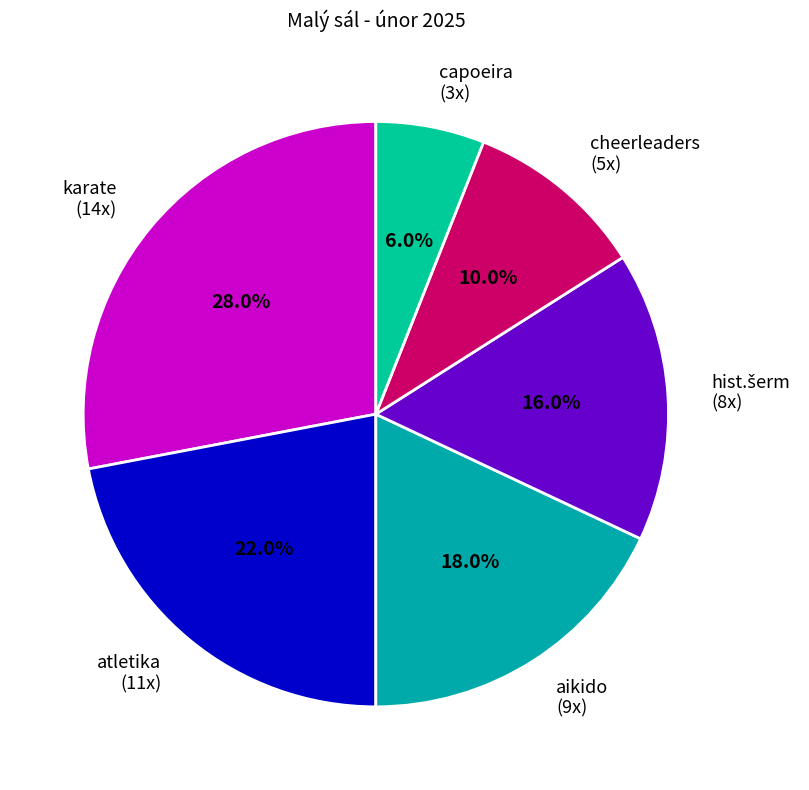

What percentage is NOT represented by atletika?

78.0%